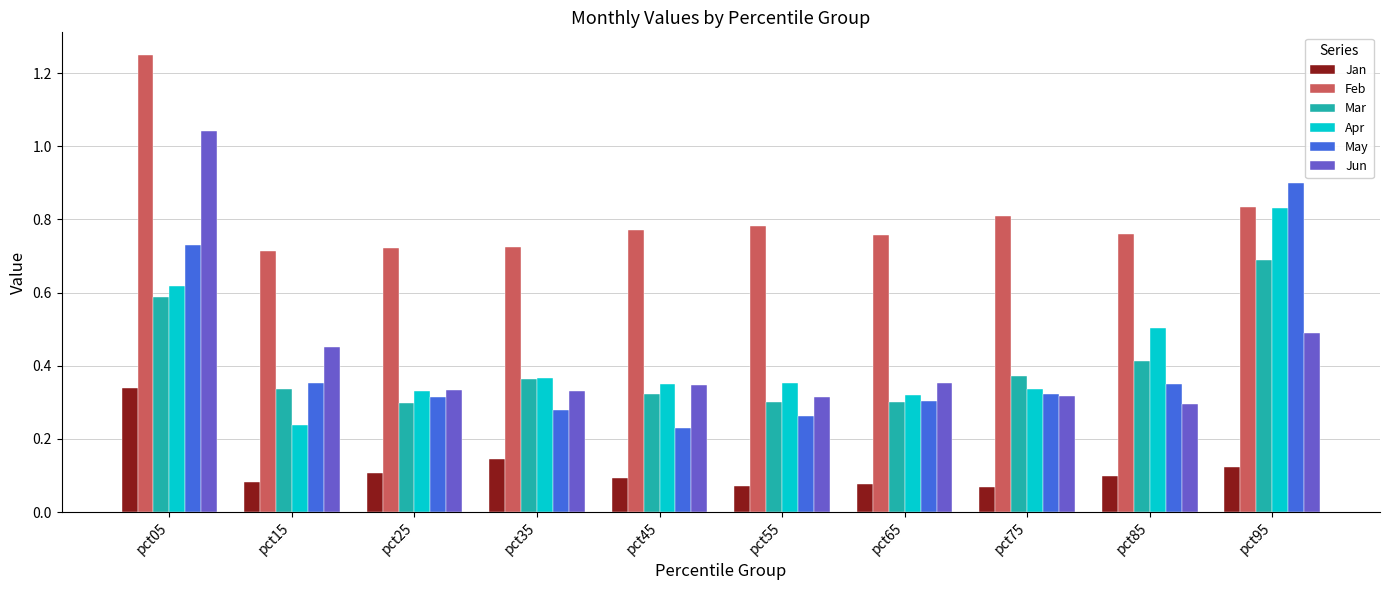

Between pct75 and pct85, which series saw the biggest shift?

Apr